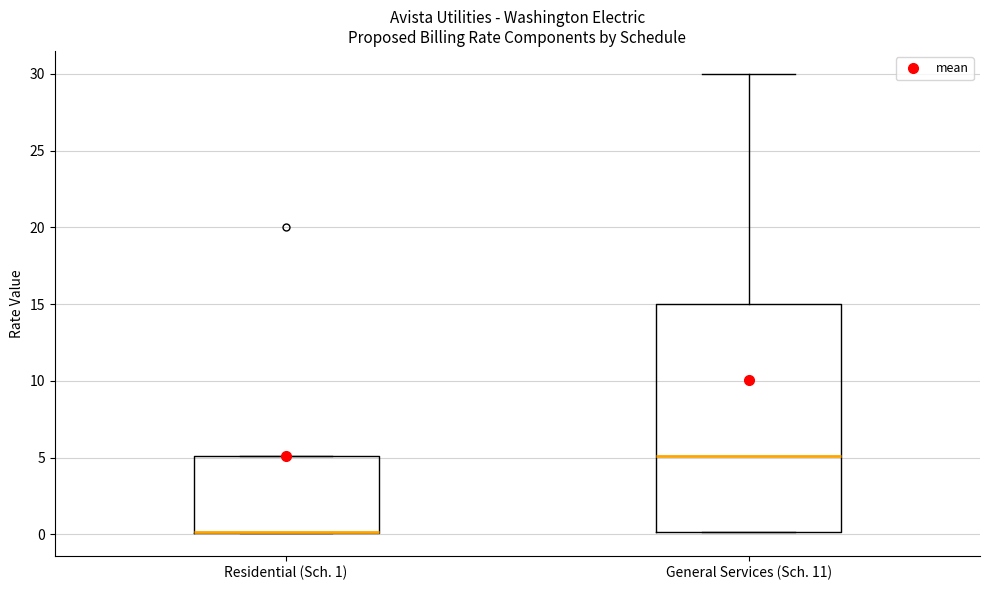

Where does the median line of the box for General Services (Sch. 11) sit on the y-axis? The values are not printed on the chart, so give them approximately, as read against the axis.

5